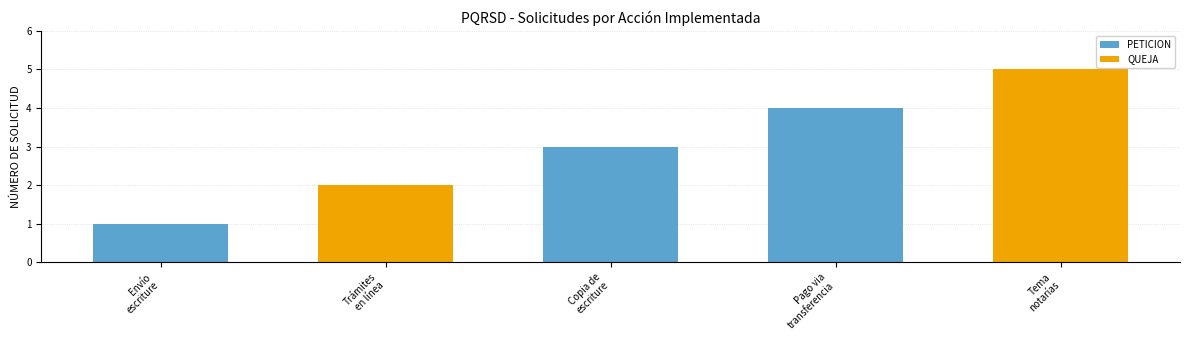

What is the minimum value shown in the chart?

1